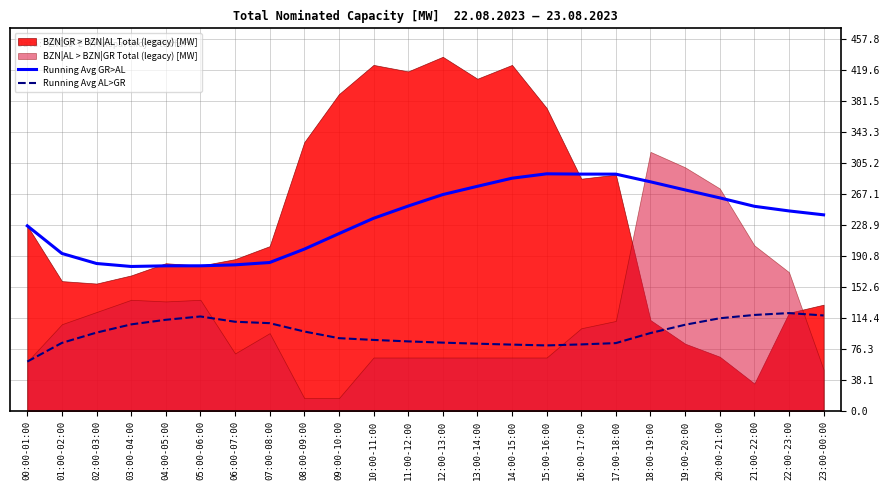

How many lines are shown in the chart?

2